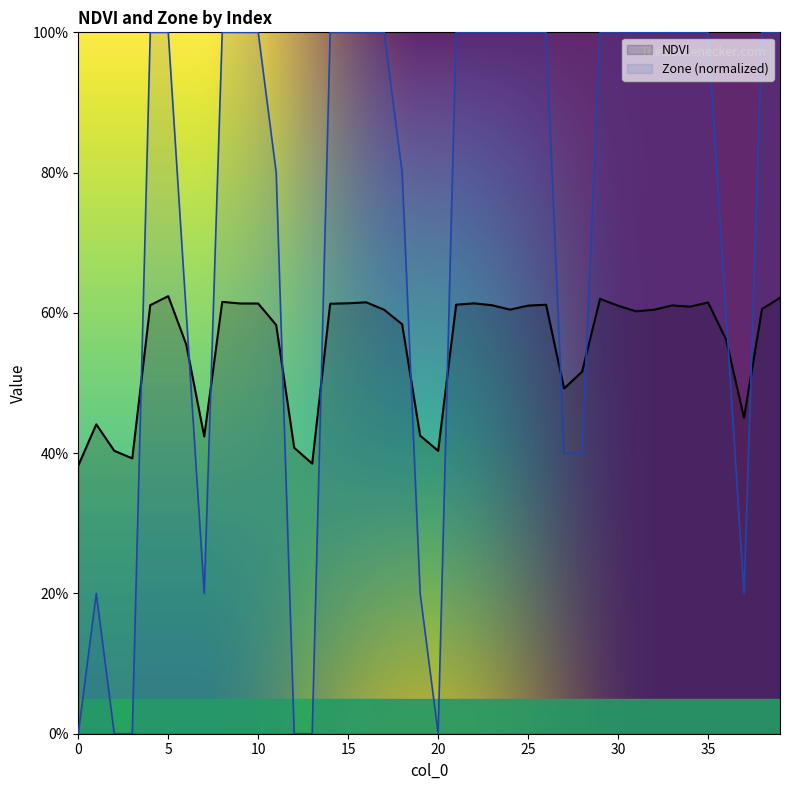

Reading left to right, list all the values displayed in this chart.

NDVI: 0.4	0.4	0.4	0.4	0.6	0.6	0.6	0.4	0.6	0.6	0.6	0.6	0.4	0.4	0.6	0.6	0.6	0.6	0.6	0.4	0.4	0.6	0.6	0.6	0.6	0.6	0.6	0.5	0.5	0.6	0.6	0.6	0.6	0.6	0.6	0.6	0.6	0.5	0.6	0.6
Zone: 0.0	0.2	0.0	0.0	1.0	1.0	0.6	0.2	1.0	1.0	1.0	0.8	0.0	0.0	1.0	1.0	1.0	1.0	0.8	0.2	0.0	1.0	1.0	1.0	1.0	1.0	1.0	0.4	0.4	1.0	1.0	1.0	1.0	1.0	1.0	1.0	0.6	0.2	1.0	1.0